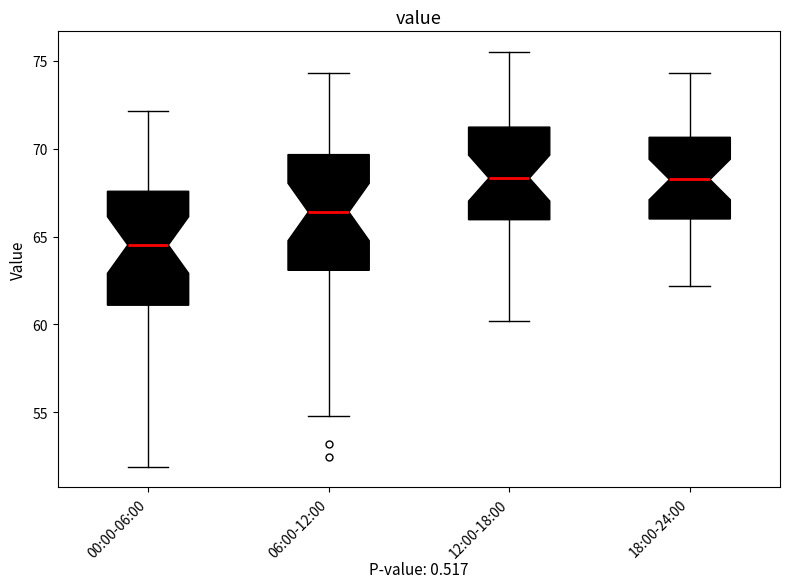

Reading left to right, transcribe this box plot: for each box, give where its median line is, the range the box spans, and where its two whiskers end, as read against the y-axis. The values are not printed on the chart, so give them approximately, as read against the axis.

00:00-06:00: median 64.5, box 61.0 to 67.5, whiskers 52.0 to 72.0
06:00-12:00: median 66.5, box 63.0 to 69.5, whiskers 55.0 to 74.5
12:00-18:00: median 68.5, box 66.0 to 71.0, whiskers 60.0 to 75.5
18:00-24:00: median 68.5, box 66.0 to 70.5, whiskers 62.0 to 74.5